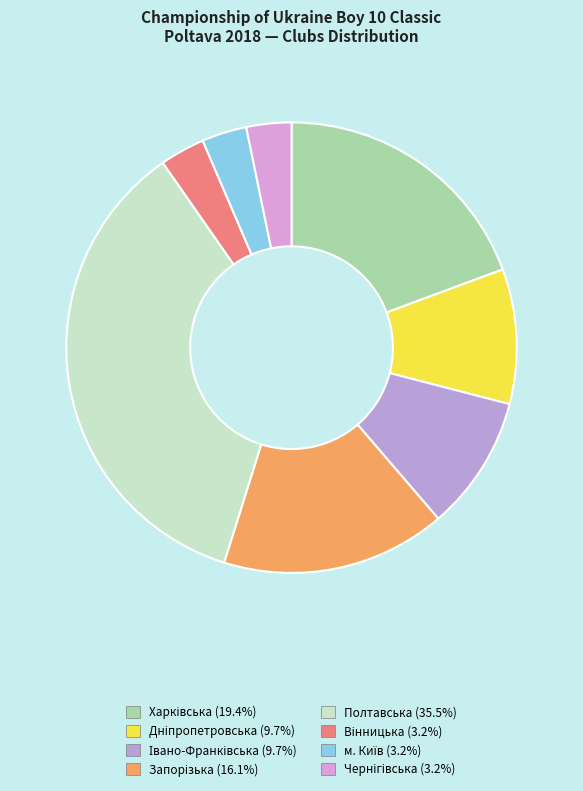

To the nearest percent, what is the difference between the Харківська and Чернігівська slice percentages?

16%